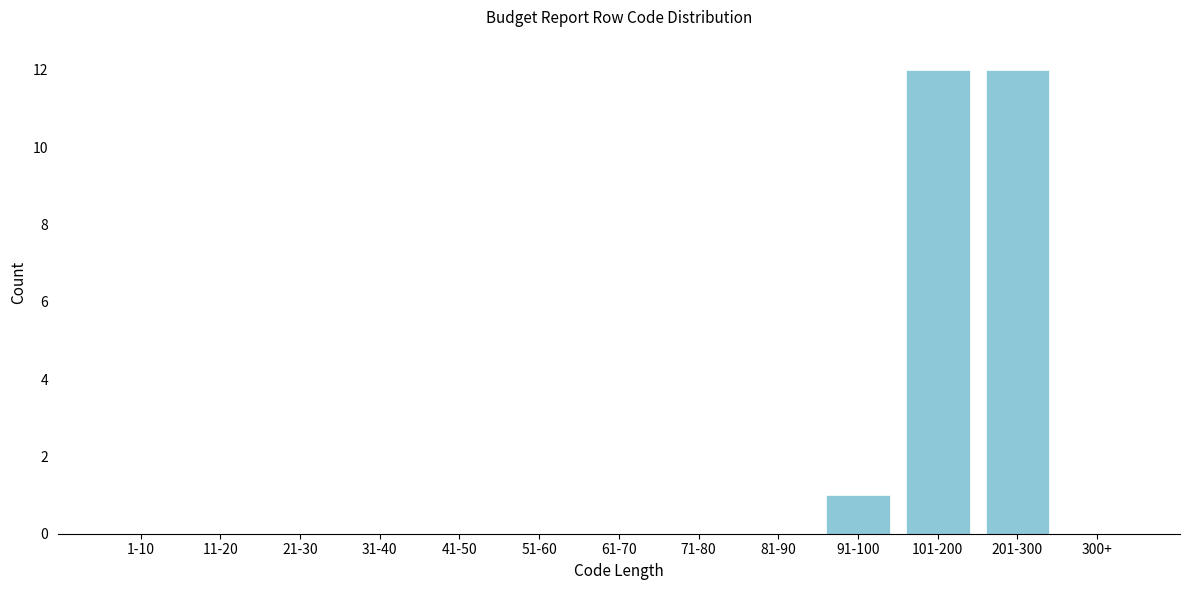

Reading right to left, extract all data points from this chart.

300+=0	201-300=12	101-200=12	91-100=1	81-90=0	71-80=0	61-70=0	51-60=0	41-50=0	31-40=0	21-30=0	11-20=0	1-10=0